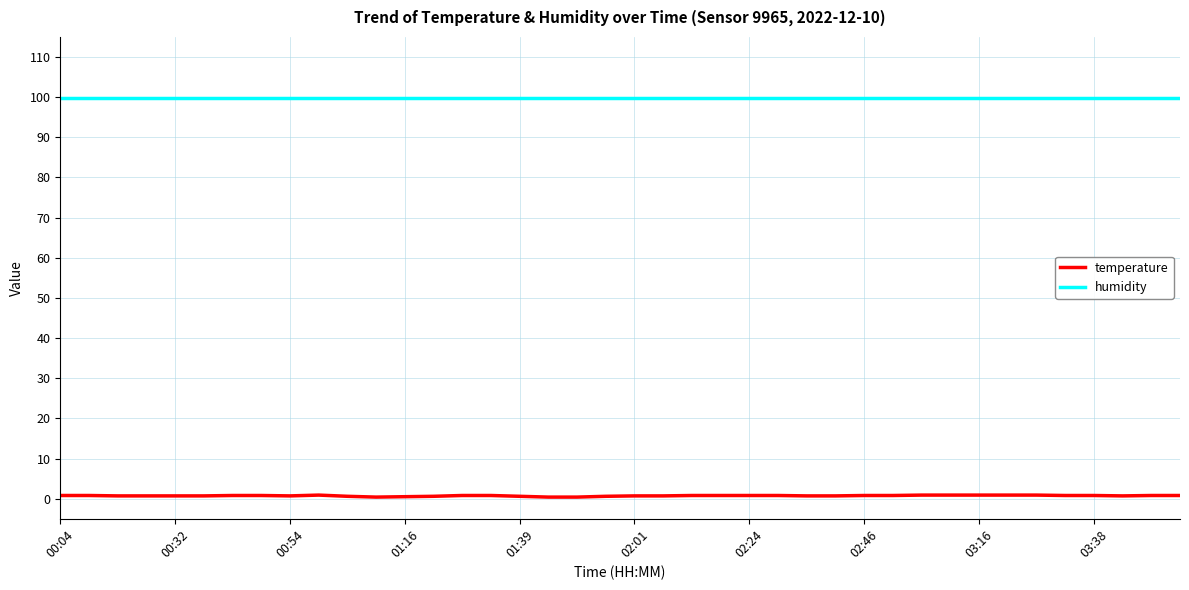

What is the maximum value for humidity?

99.9